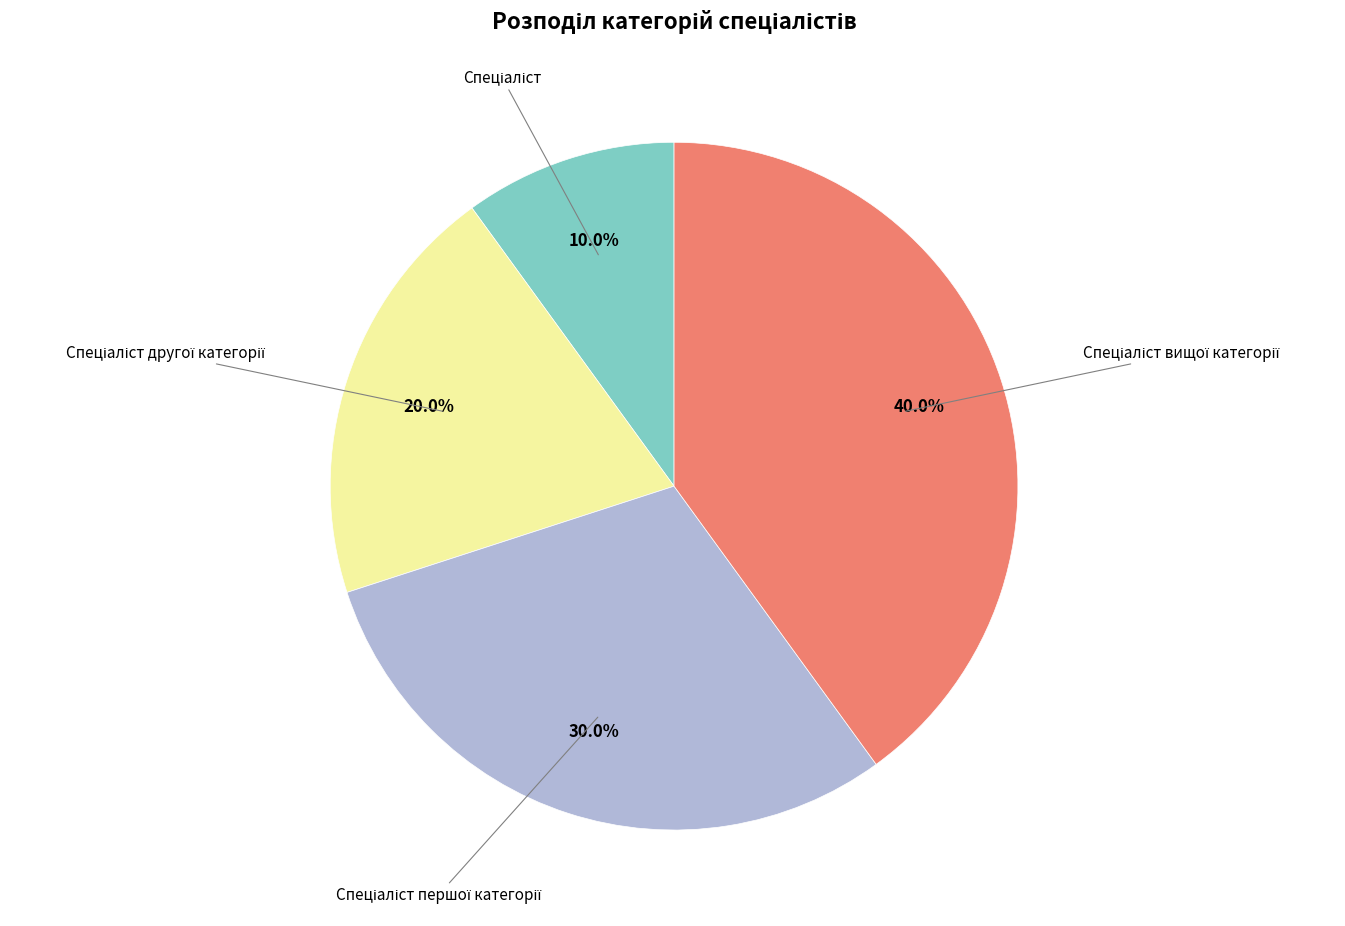

To the nearest percent, what is the average slice percentage?

25%